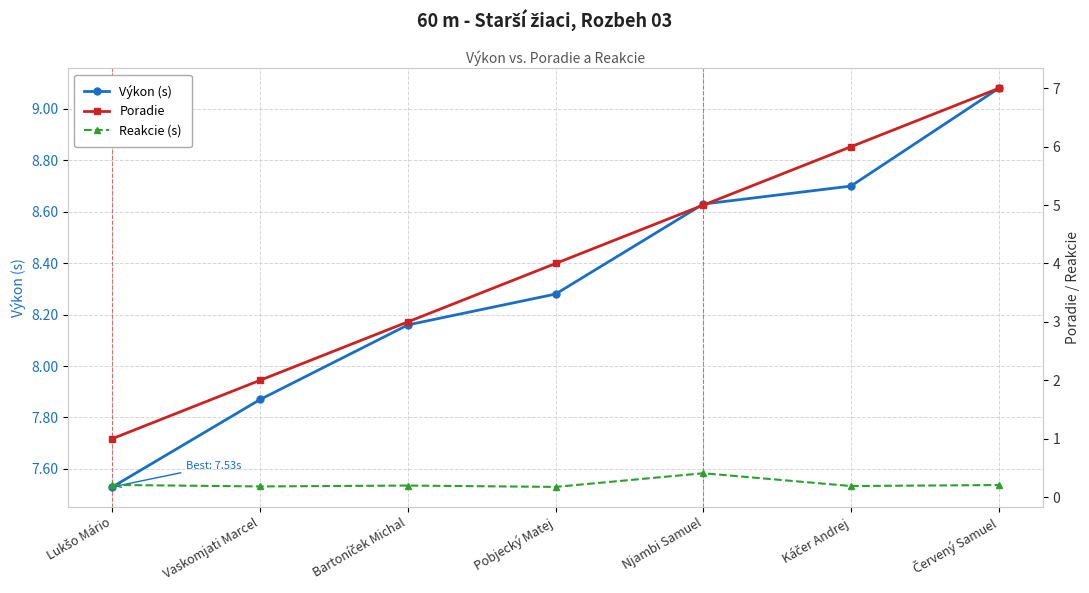

What is the label of the 7th point from the right?

Lukšo Mário